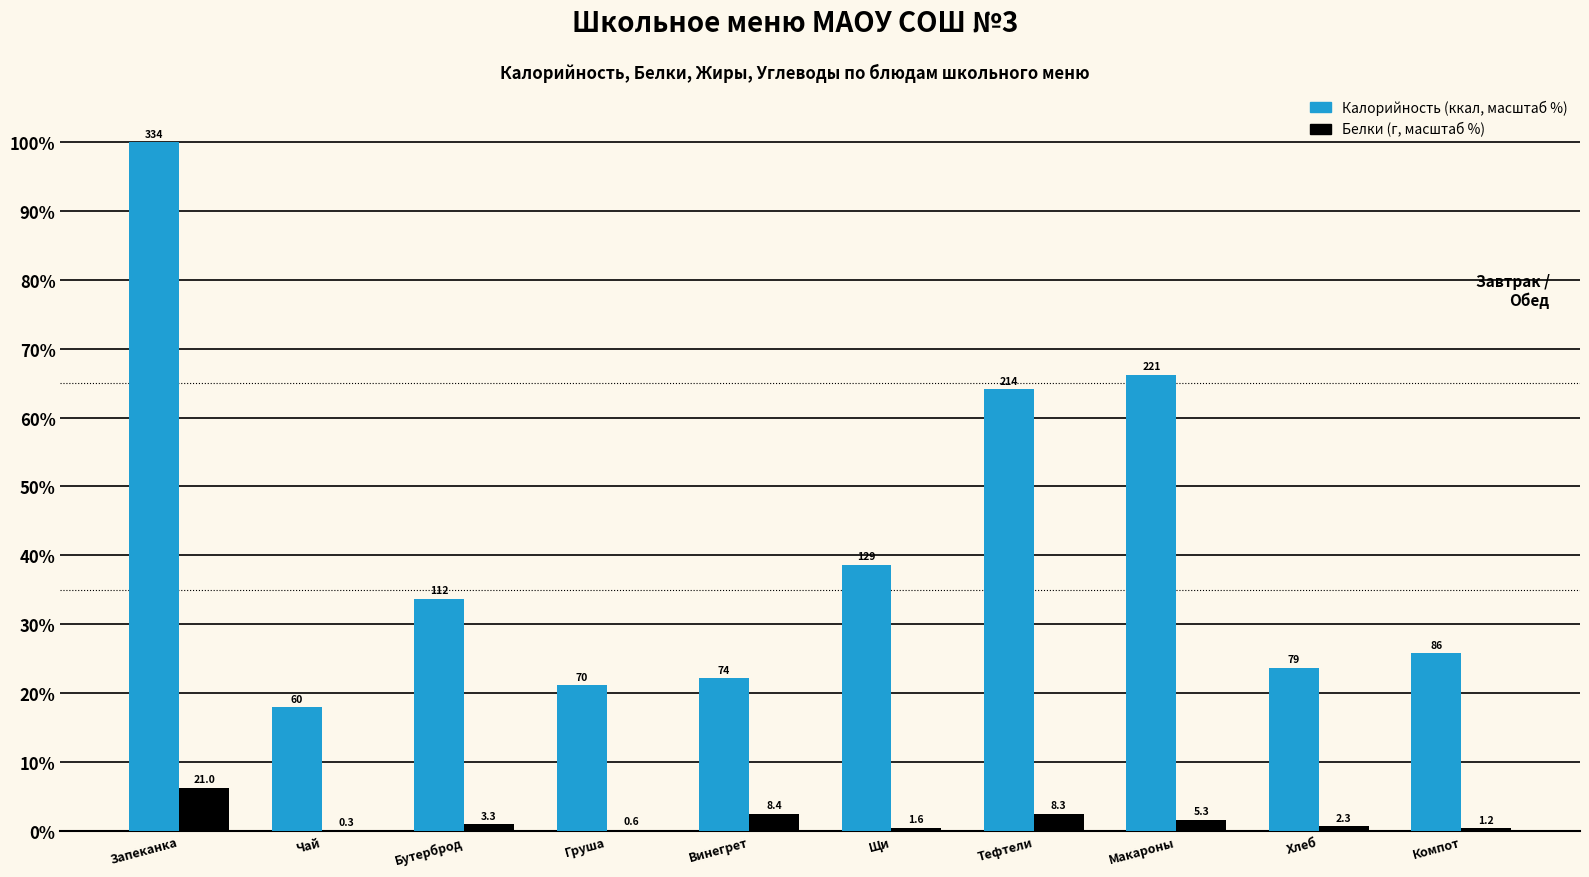

Are the bars horizontal?

No